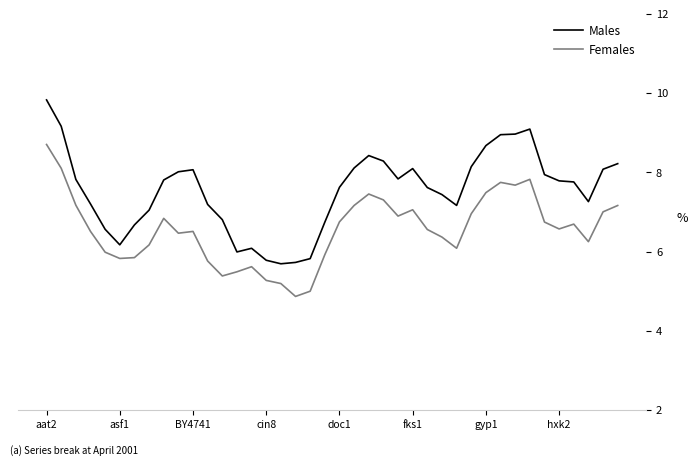

True or false: Males and Females intersect in this chart.

False